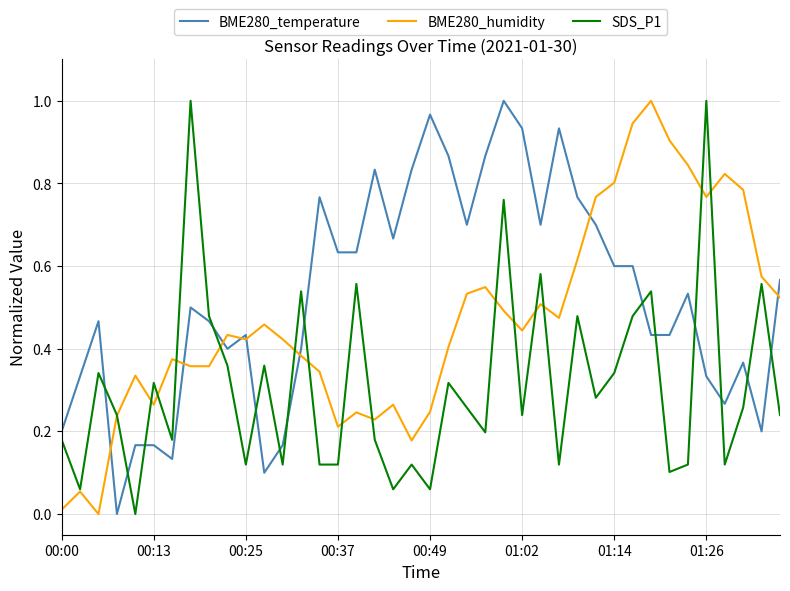

Which series has the largest total across all categories?

BME280_temperature